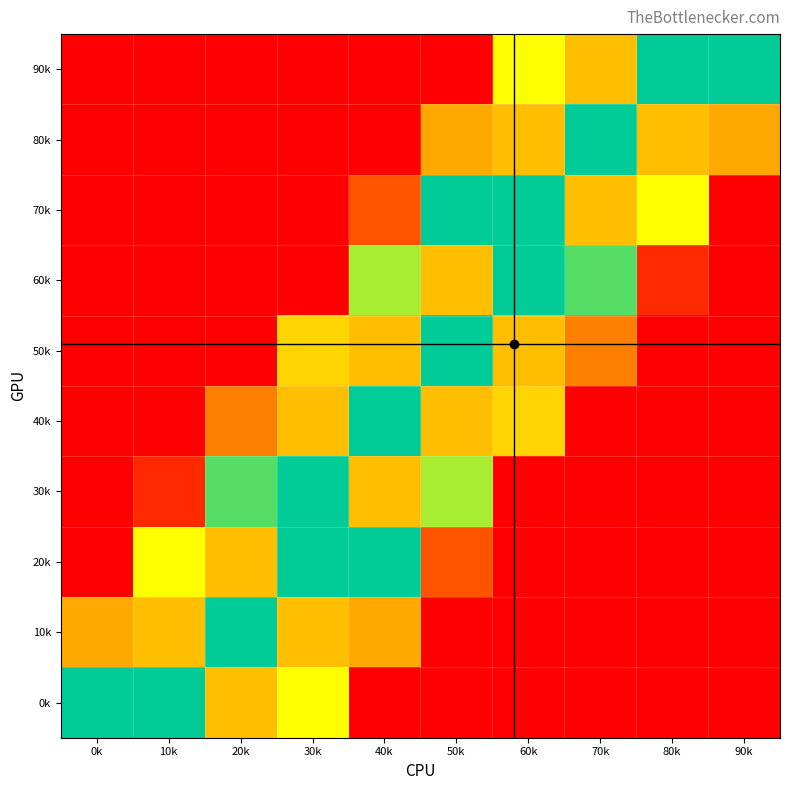

Between 90k and 40k, which is larger?

40k